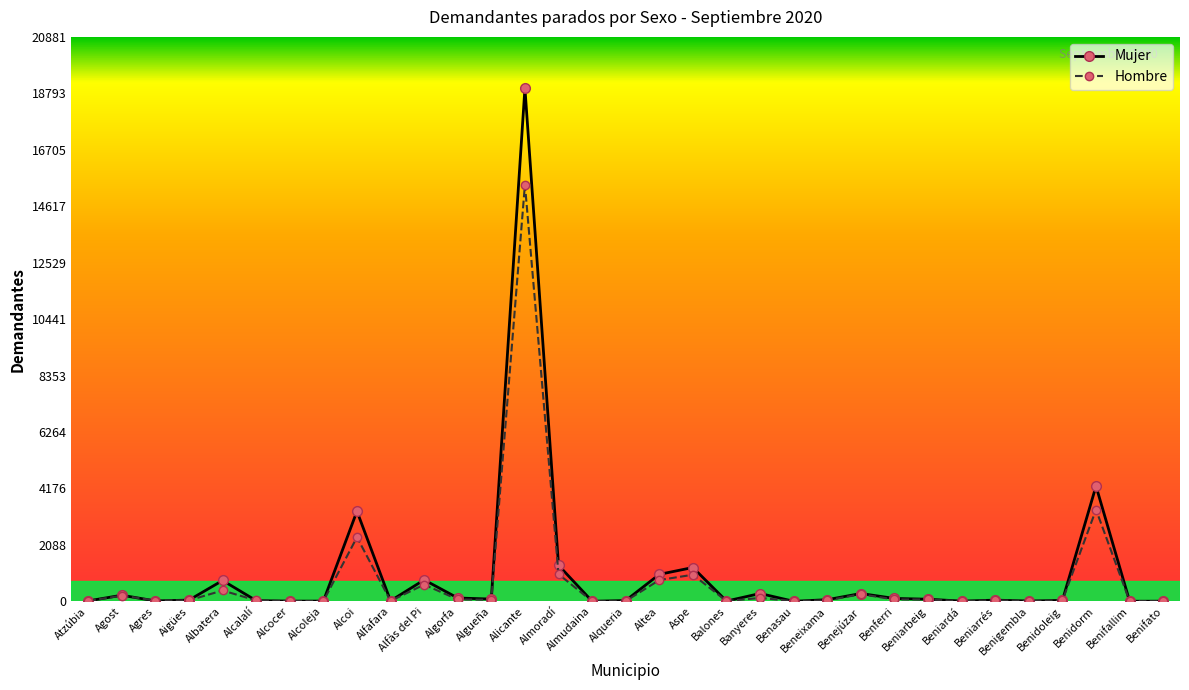

True or false: Mujer has more than 1 interior local peaks.

True